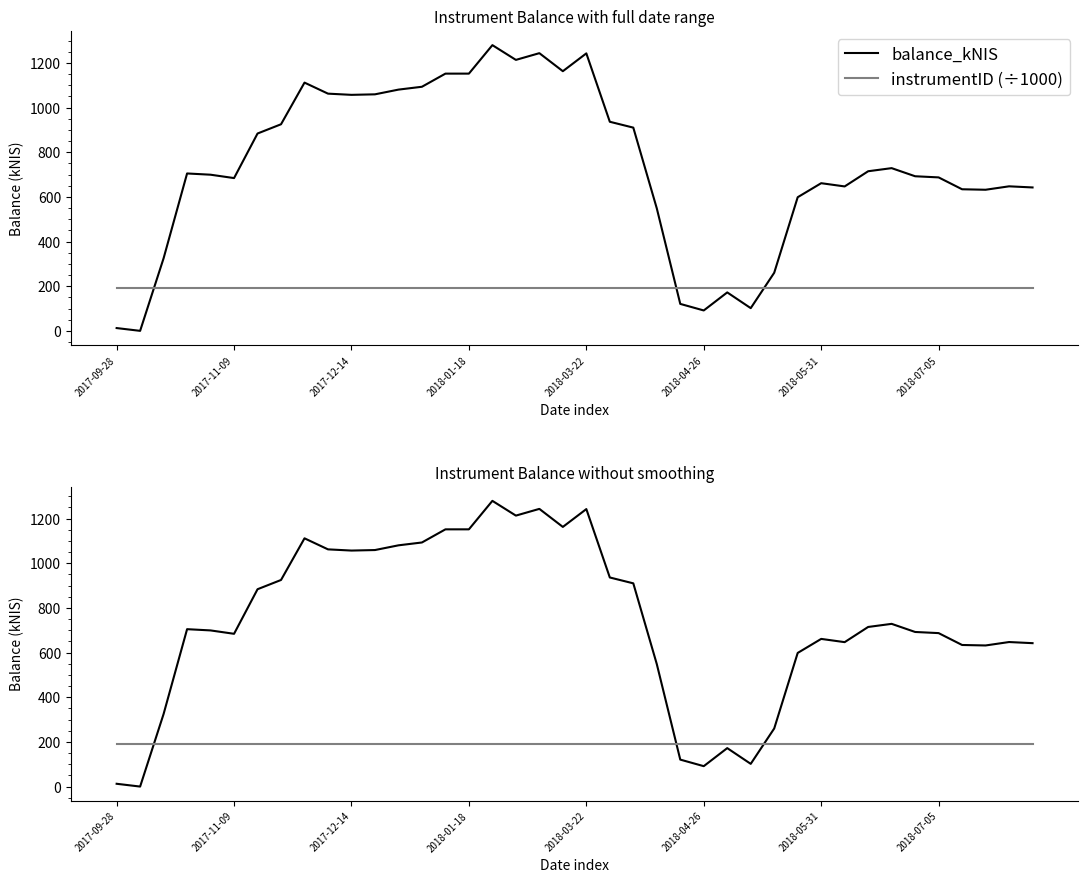

List the series in order of their peak value, highest first.

balance_kNIS, instrumentID (÷1000)